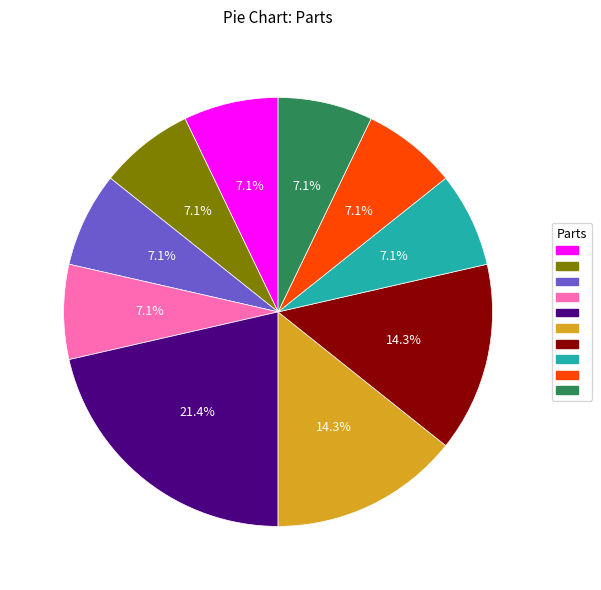

How many slices are in this pie chart?

10